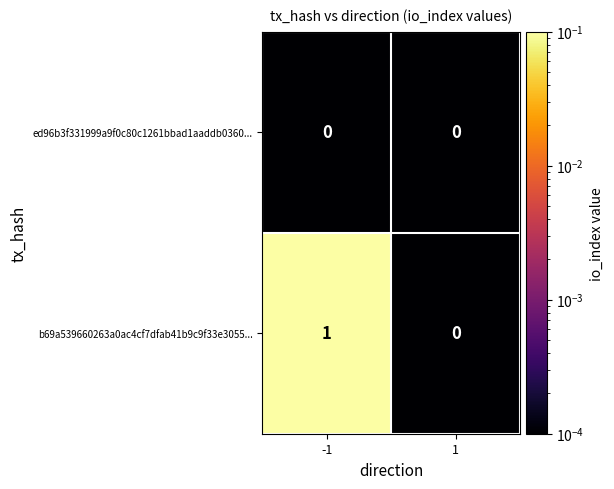

List the series in order of their overall mean, lowest first.

ed96b3f331999a9f0c80c1261bbad1aaddb0360..., b69a539660263a0ac4cf7dfab41b9c9f33e3055...